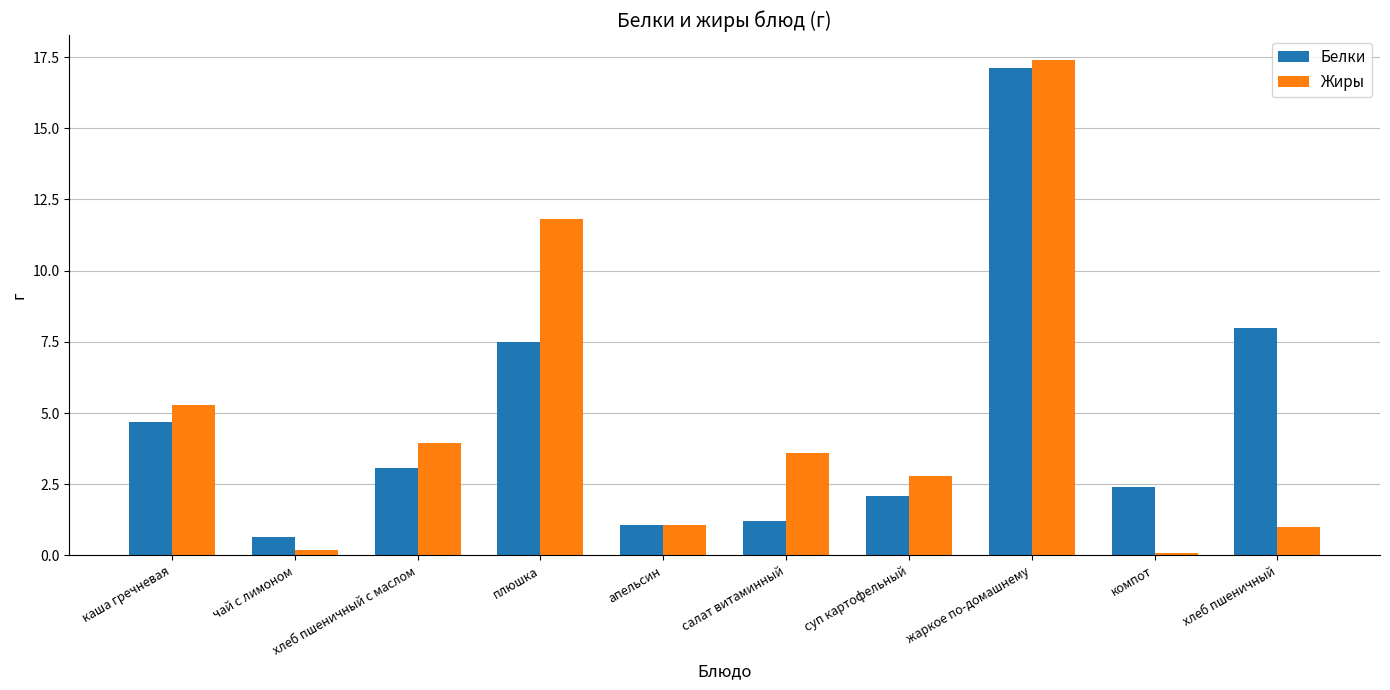

Between плюшка and апельсин, which series saw the biggest shift?

Жиры